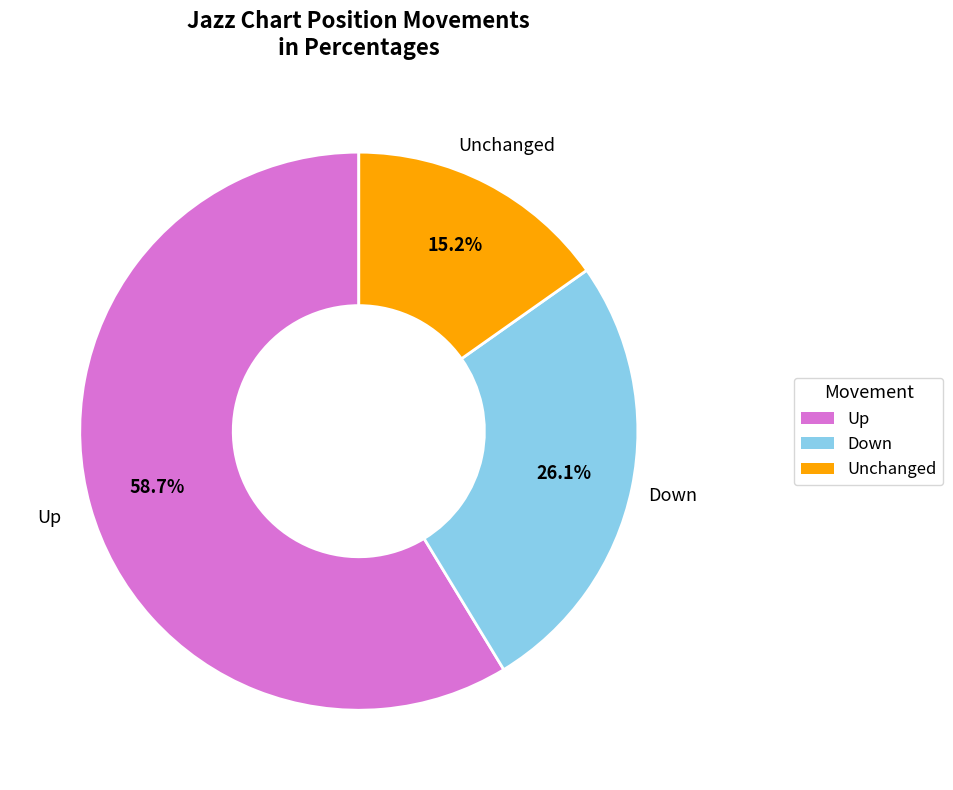

Is there a majority slice in this chart?

Yes